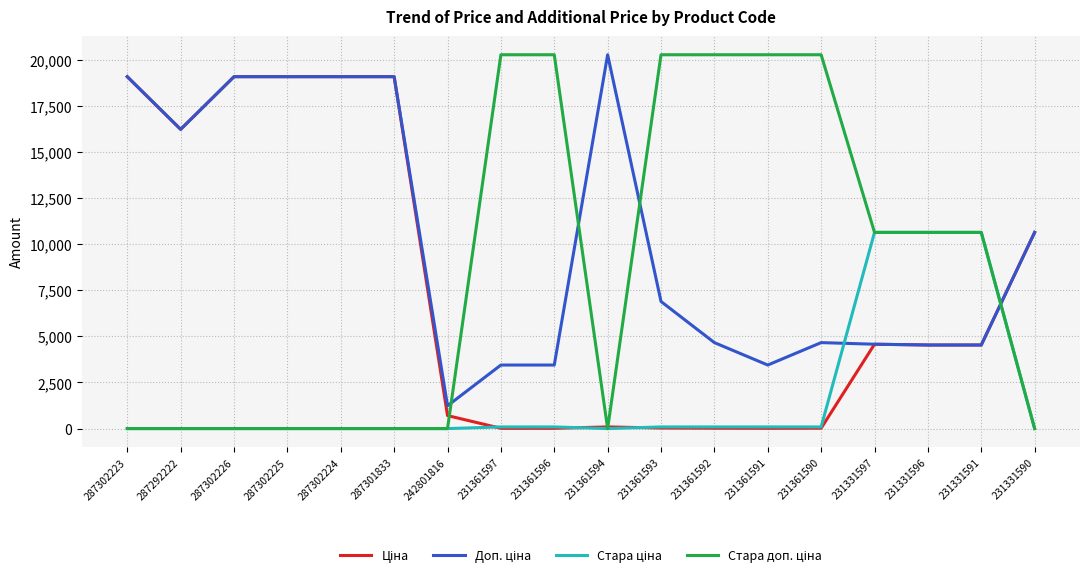

What is the spread (max minus min) of values at 287301833?

19076.9